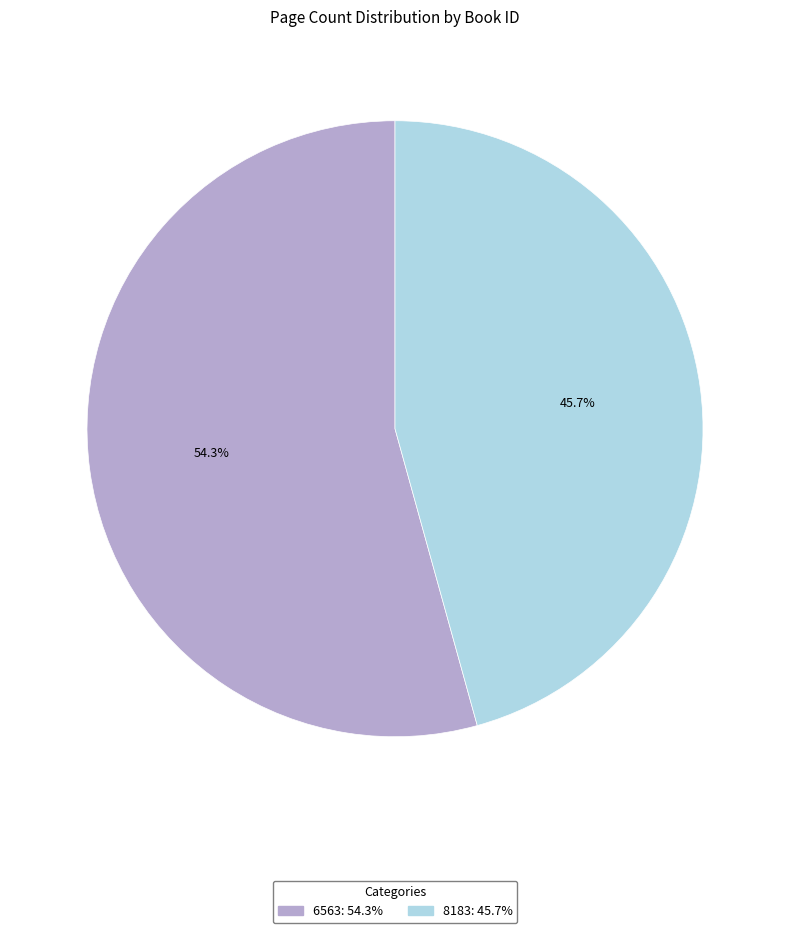

Which has a higher value, 8183: 45.7% or 6563: 54.3%?

6563: 54.3%